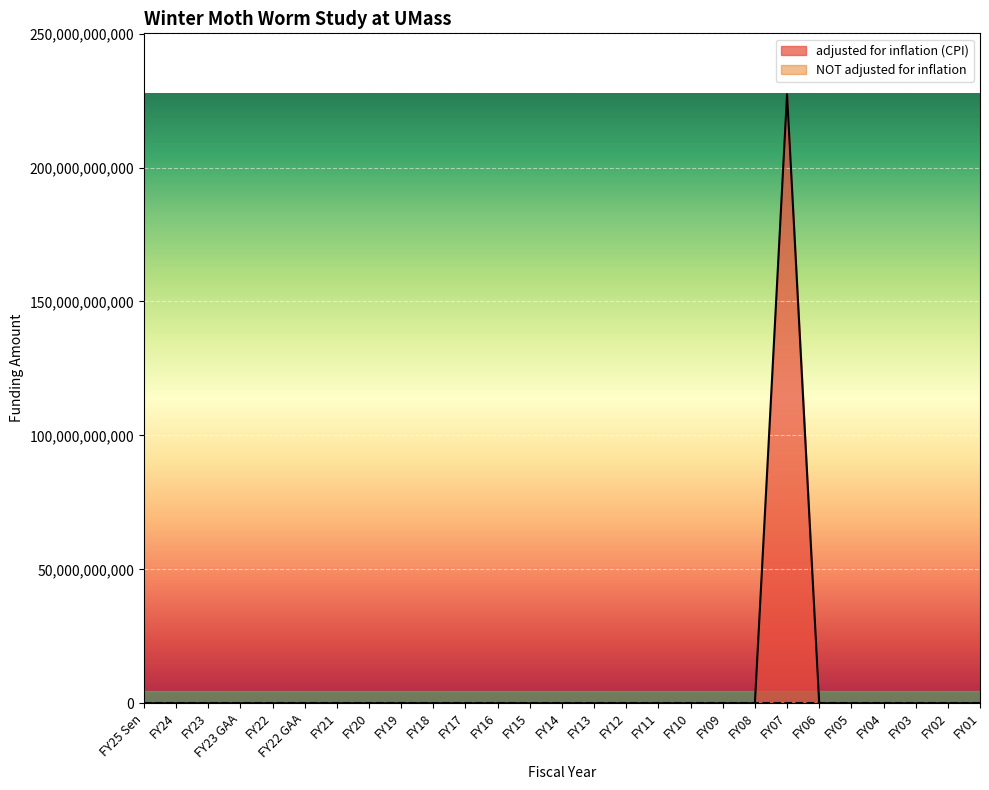

What is the label of the 25th point from the right?

FY23